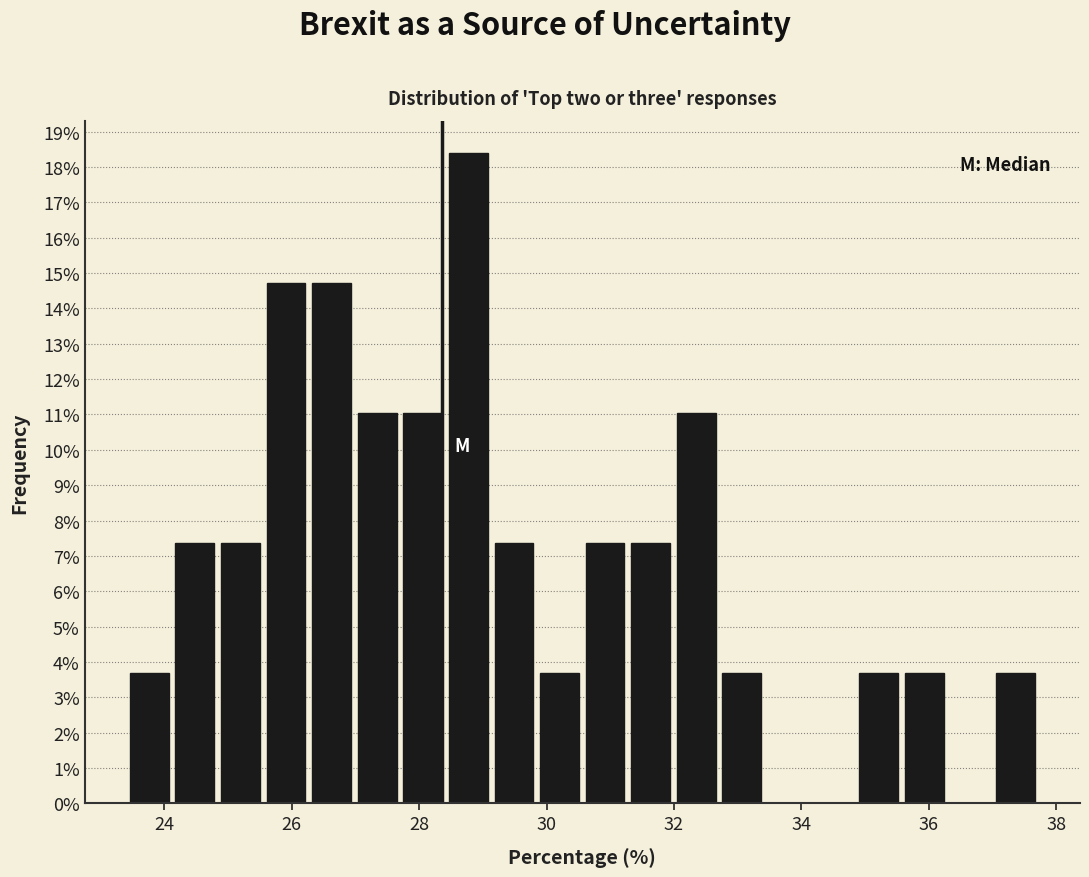

Read against the x-axis, roughly where is the centre of the tallest bar?

28.8